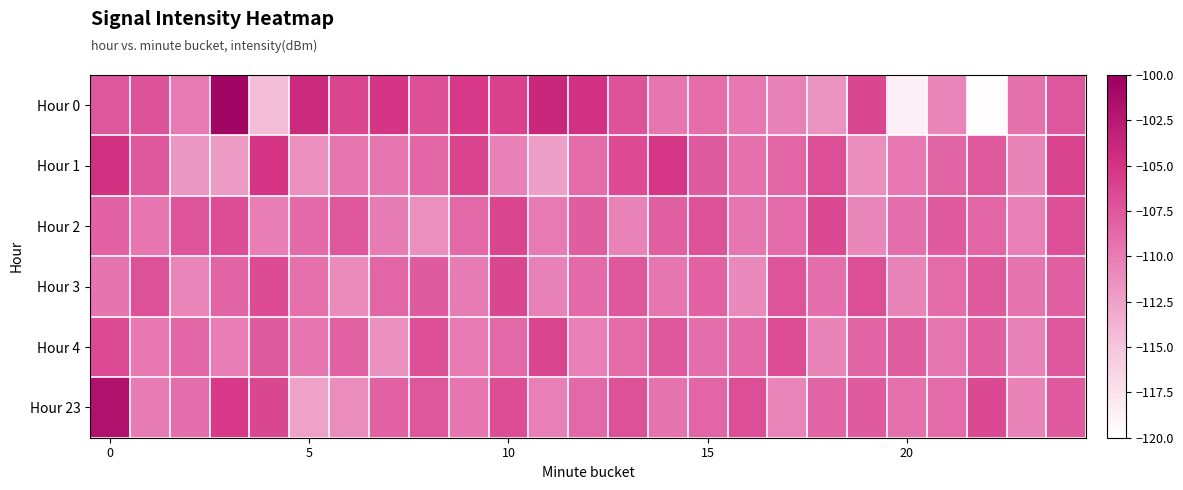

How many categories are shown in the chart?

25